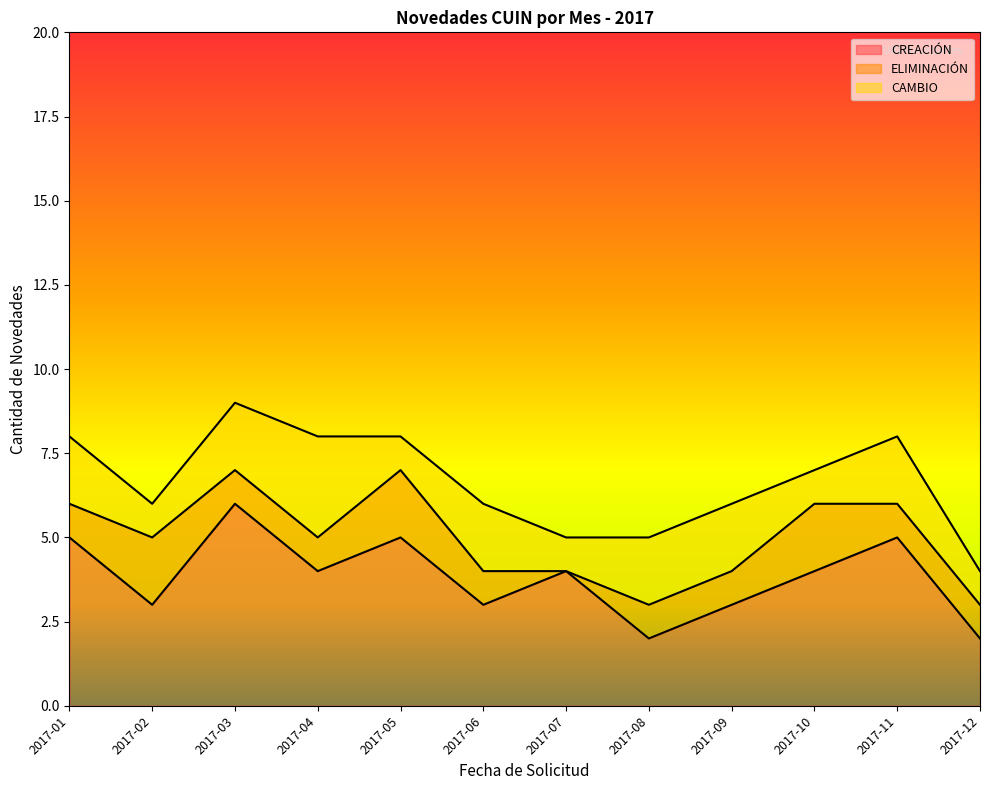

Which category has the highest value across all series?

2017-03